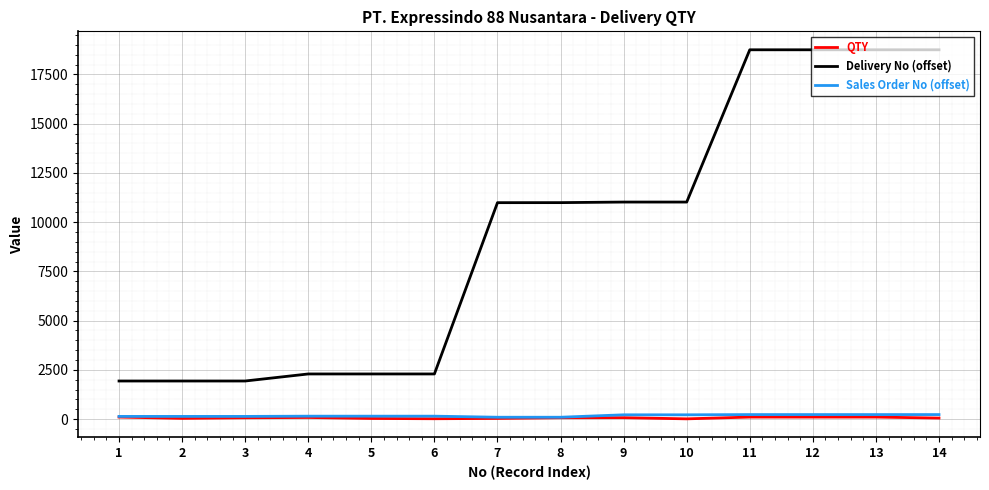

What is the approximate value of Delivery No (offset) at 1, to the nearest 10?

1930